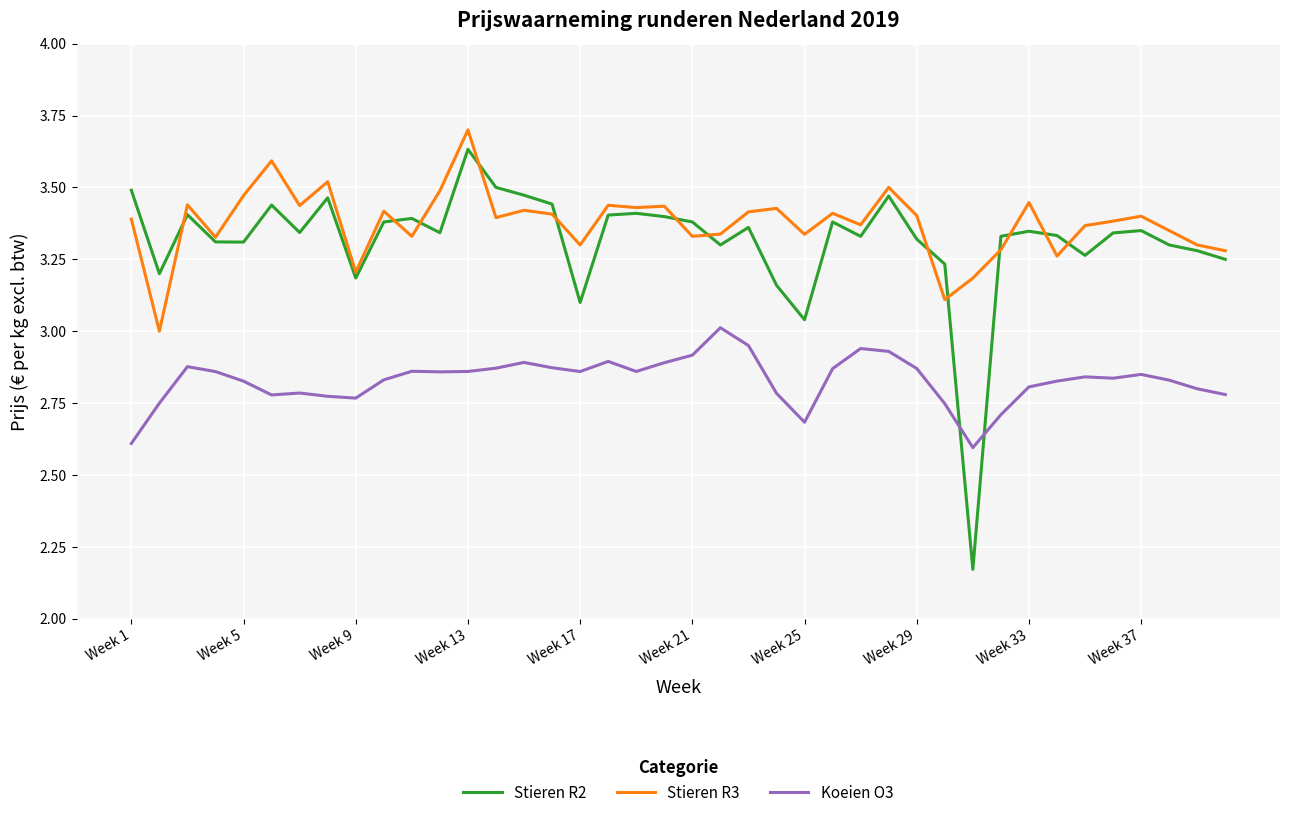

What is the highest value of the Stieren R3 series?

3.7